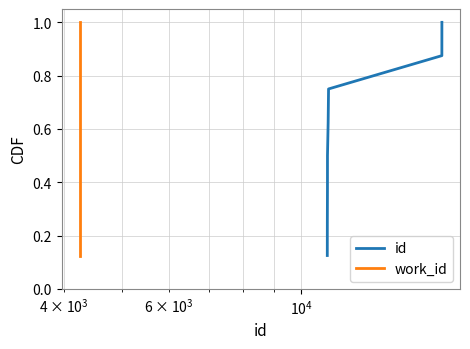

True or false: id and work_id intersect in this chart.

False